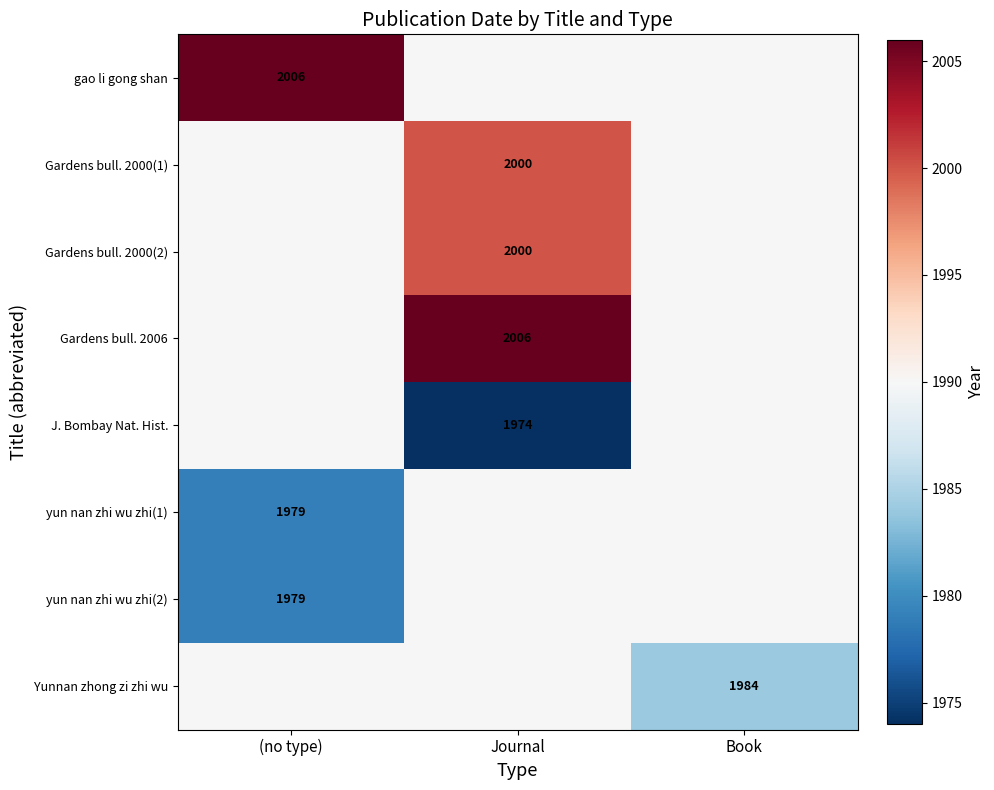

Is it true that Gardens bull. 2006 equals 2006 at Journal?

True